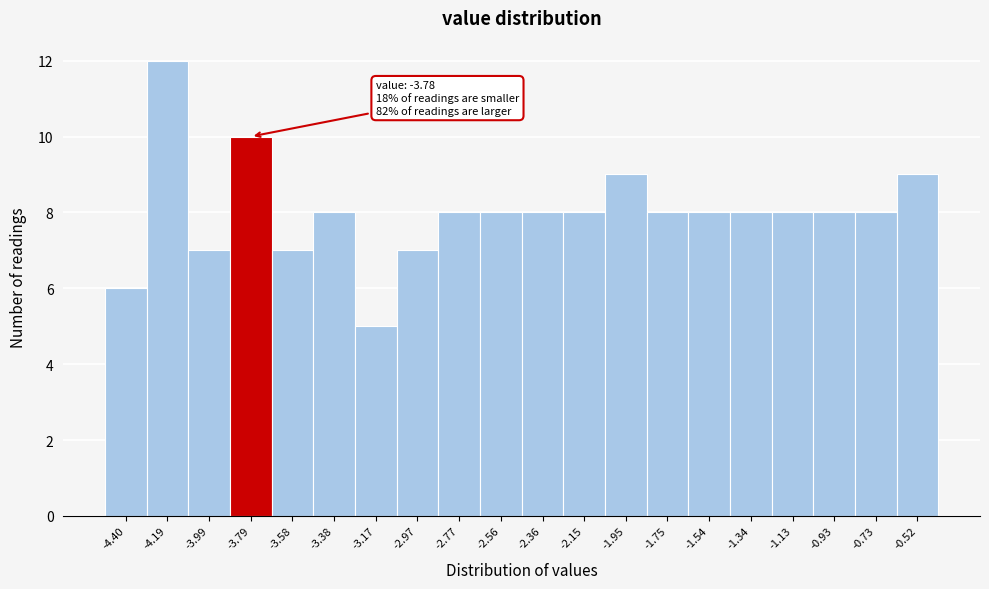

Which range on the x-axis has the tallest bar?

-4.30 to -4.10